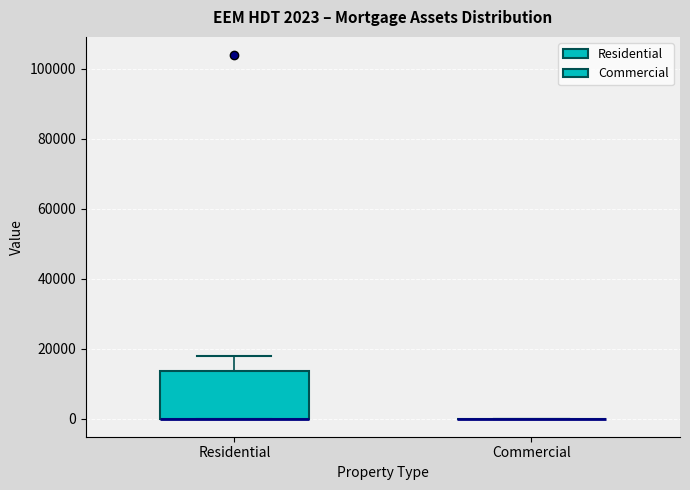

Comparing the boxes themselves (not the whiskers), which one is the tallest?

Residential